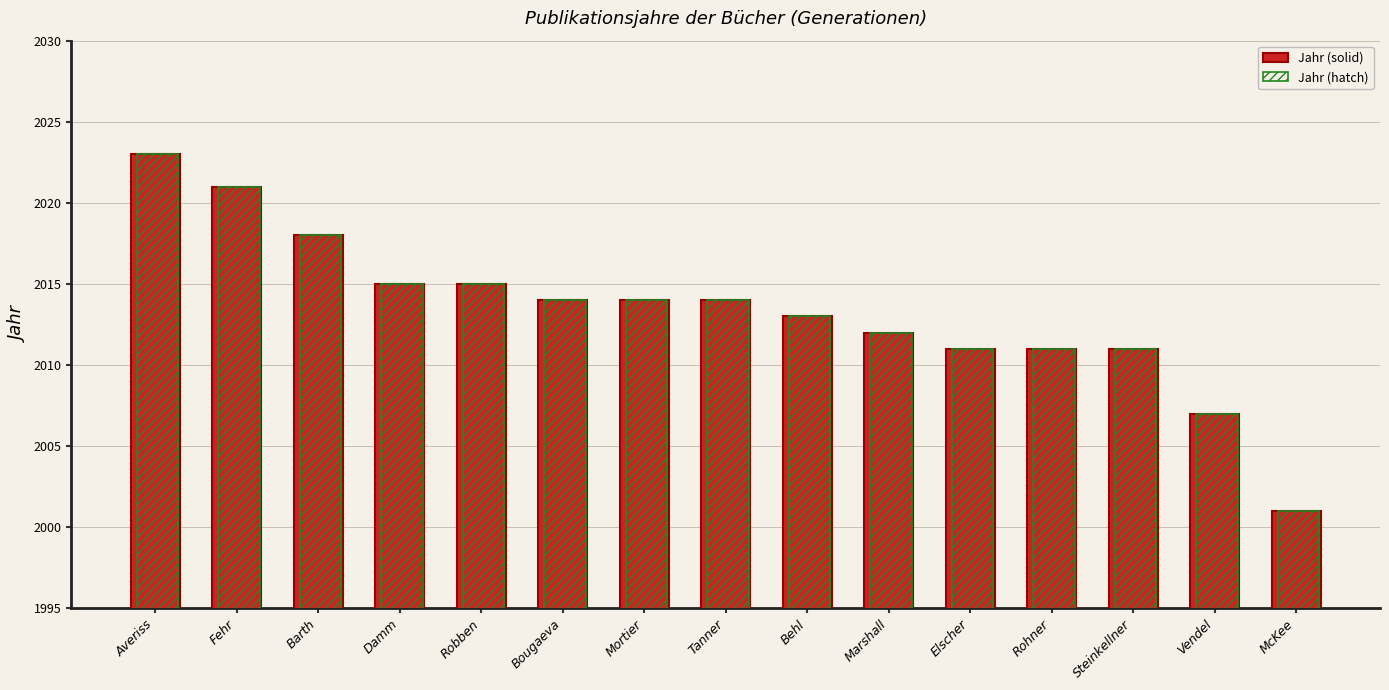

What is the label of the 11th bar from the left?

Elscher